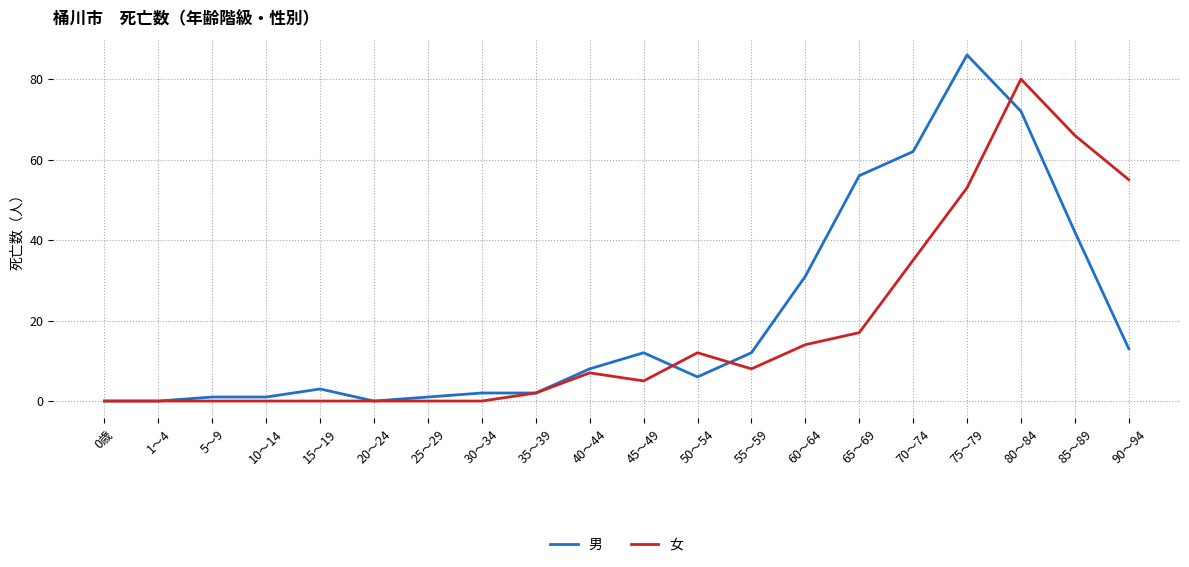

Which series ends up on top after the final intersection of 男 and 女?

女